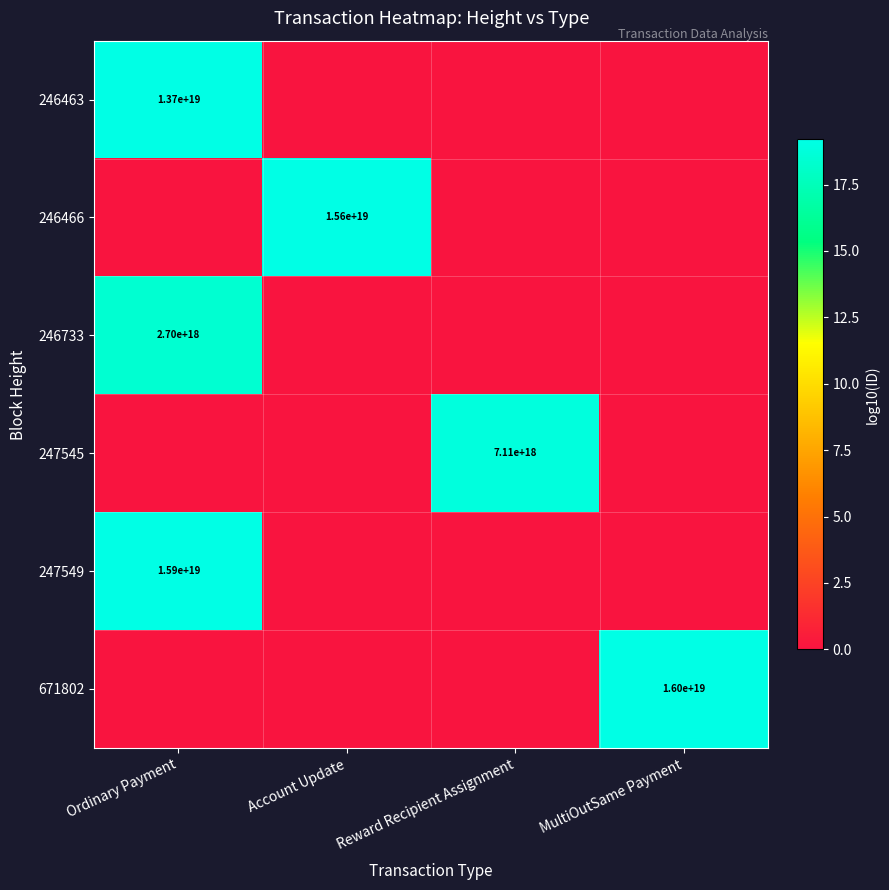

At how many categories does at least one series exceed 14?

4